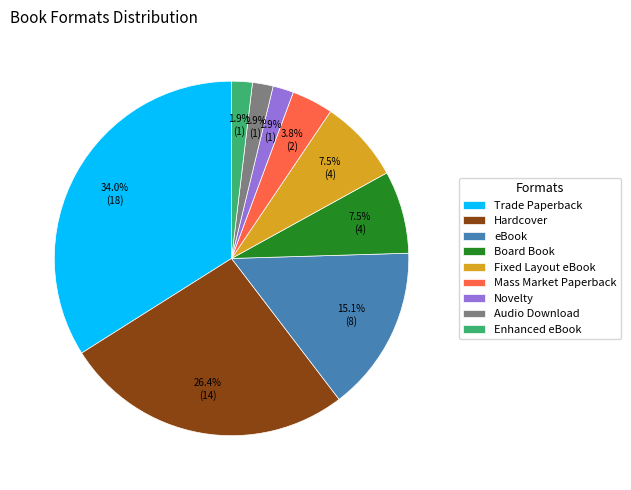

Is there any slice that represents more than half of the pie?

No